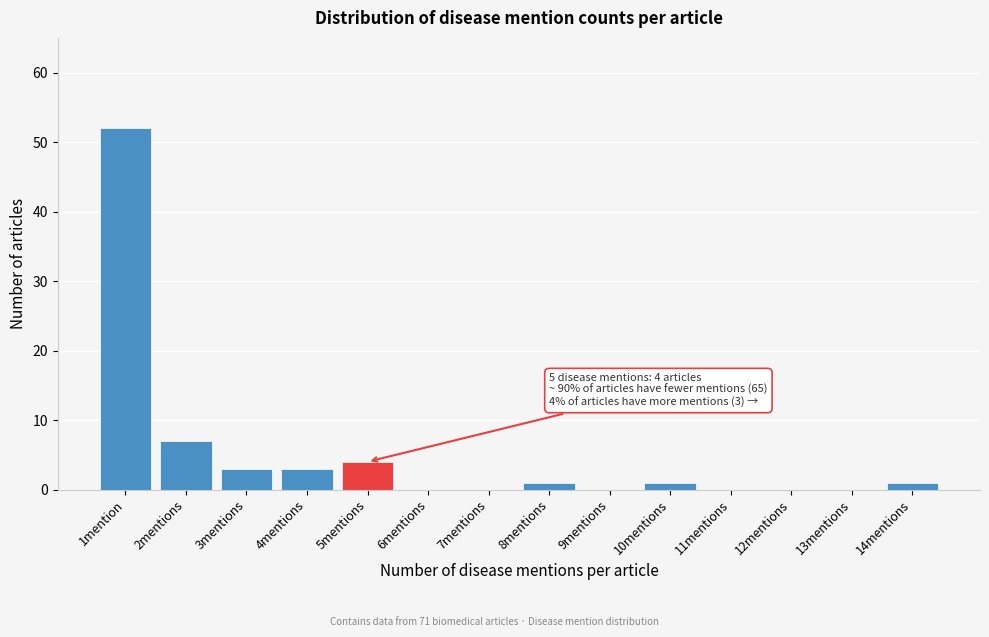

Reading left to right, extract all data points from this chart.

1mention=52	2mentions=7	3mentions=3	4mentions=3	5mentions=4	6mentions=0	7mentions=0	8mentions=1	9mentions=0	10mentions=1	11mentions=0	12mentions=0	13mentions=0	14mentions=1